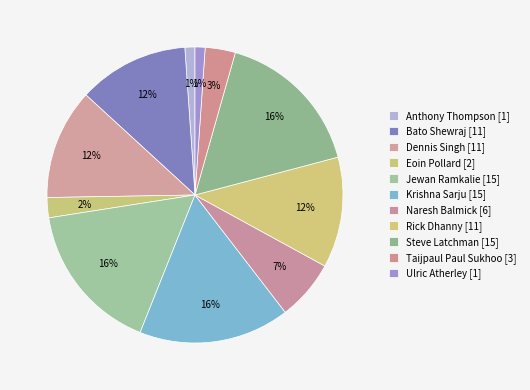

Rank the categories by value from highest to lowest.

Jewan Ramkalie, Krishna Sarju, Steve Latchman, Bato Shewraj, Dennis Singh, Rick Dhanny, Naresh Balmick, Taijpaul Paul Sukhoo, Eoin Pollard, Anthony Thompson, Ulric Atherley